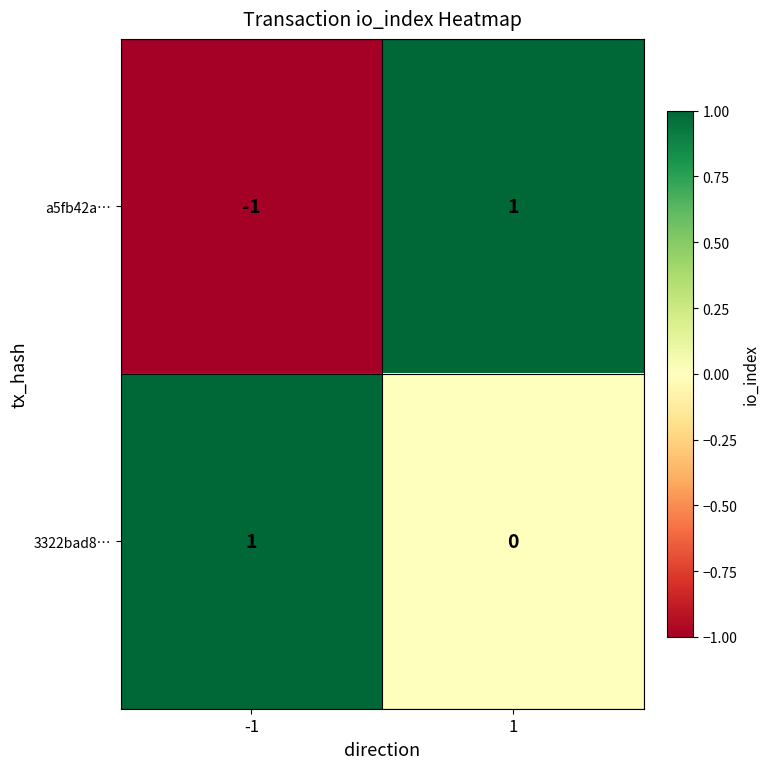

Is the value of 3322bad8… at -1 greater than the value of a5fb42a… at -1?

Yes